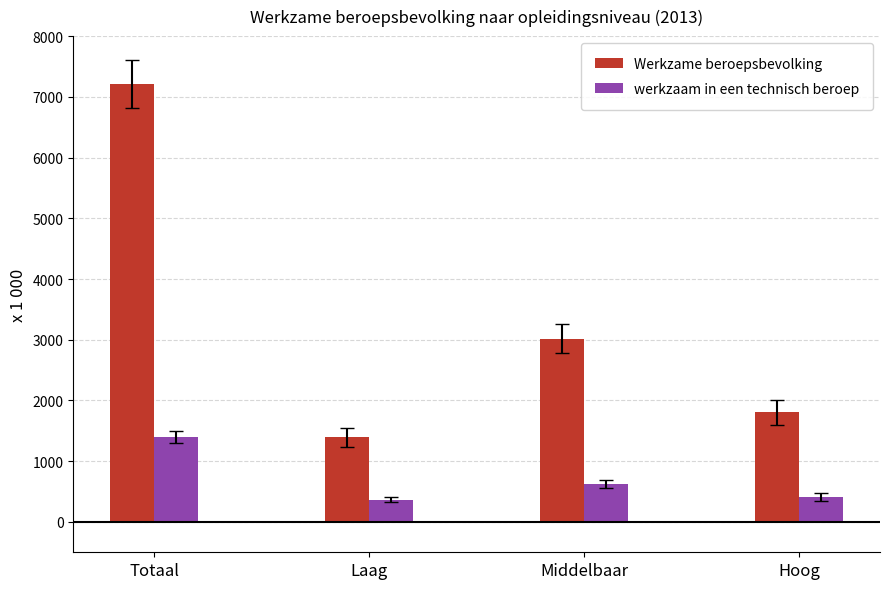

List the series in order of their peak value, lowest first.

werkzaam in een technisch beroep, Werkzame beroepsbevolking